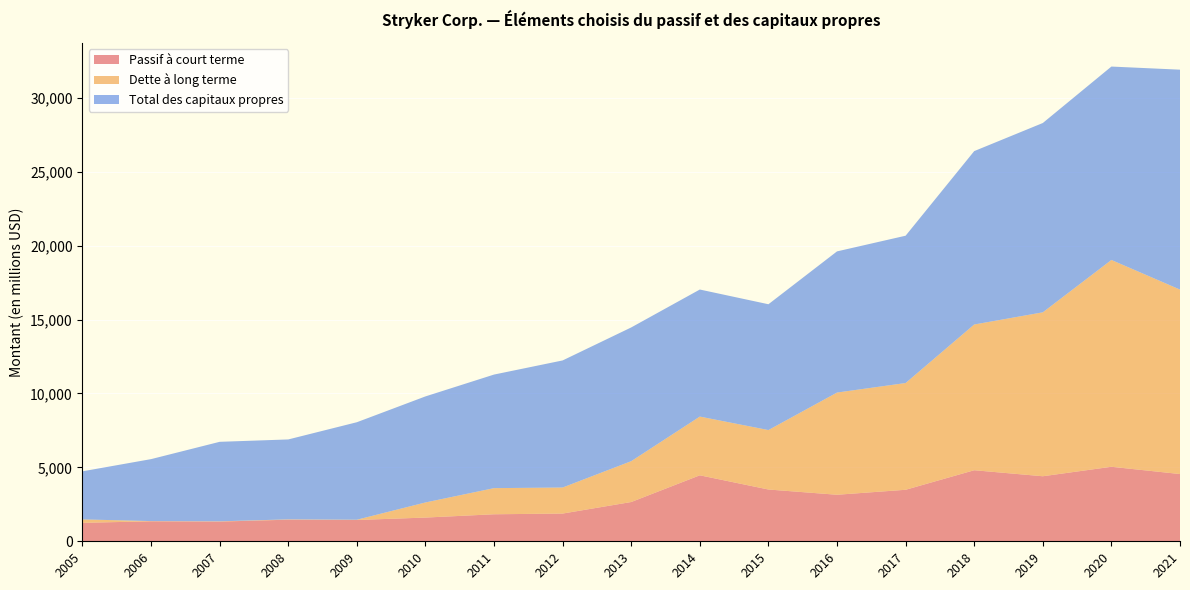

Reading left to right, extract all data points from this chart.

Passif à court terme: 2005=1249	2006=1352	2007=1333	2008=1462	2009=1441	2010=1605	2011=1828	2012=1876	2013=2657	2014=4464	2015=3503	2016=3148	2017=3485	2018=4807	2019=4400	2020=5041	2021=4549
Dette à long terme: 2005=232	2006=15	2007=17	2008=21	2009=18	2010=1022	2011=1768	2012=1762	2013=2764	2014=3973	2015=4022	2016=6914	2017=7222	2018=9859	2019=11090	2020=13991	2021=12479
Total des capitaux propres: 2005=3252	2006=4191	2007=5379	2008=5407	2009=6595	2010=7174	2011=7683	2012=8597	2013=9047	2014=8595	2015=8511	2016=9550	2017=9966	2018=11730	2019=12807	2020=13084	2021=14877